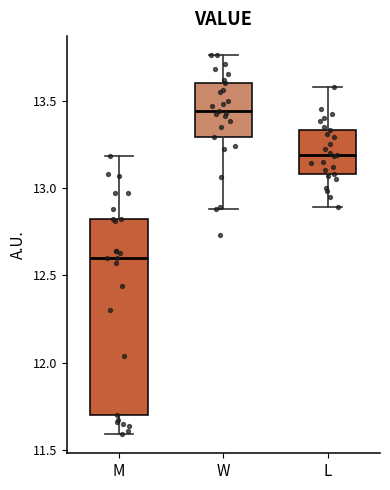

Where does the lower whisker of the box for M end on the y-axis? The values are not printed on the chart, so give them approximately, as read against the axis.

11.60